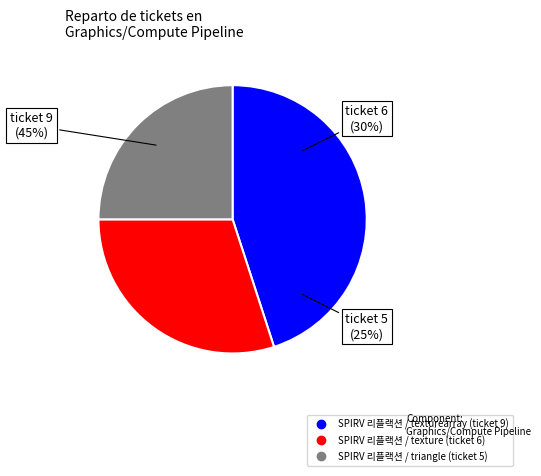

To the nearest percent, what is the difference between the largest and smallest slice percentages?

20%